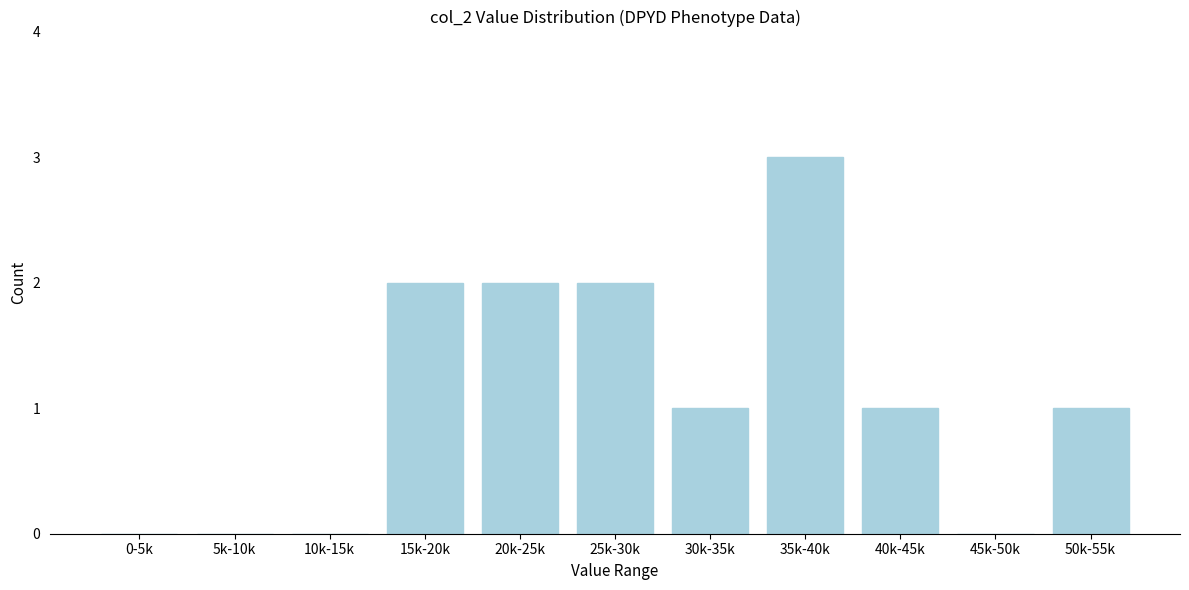

Reading left to right, transcribe all the data shown in this chart.

0-5k=0	5k-10k=0	10k-15k=0	15k-20k=2	20k-25k=2	25k-30k=2	30k-35k=1	35k-40k=3	40k-45k=1	45k-50k=0	50k-55k=1